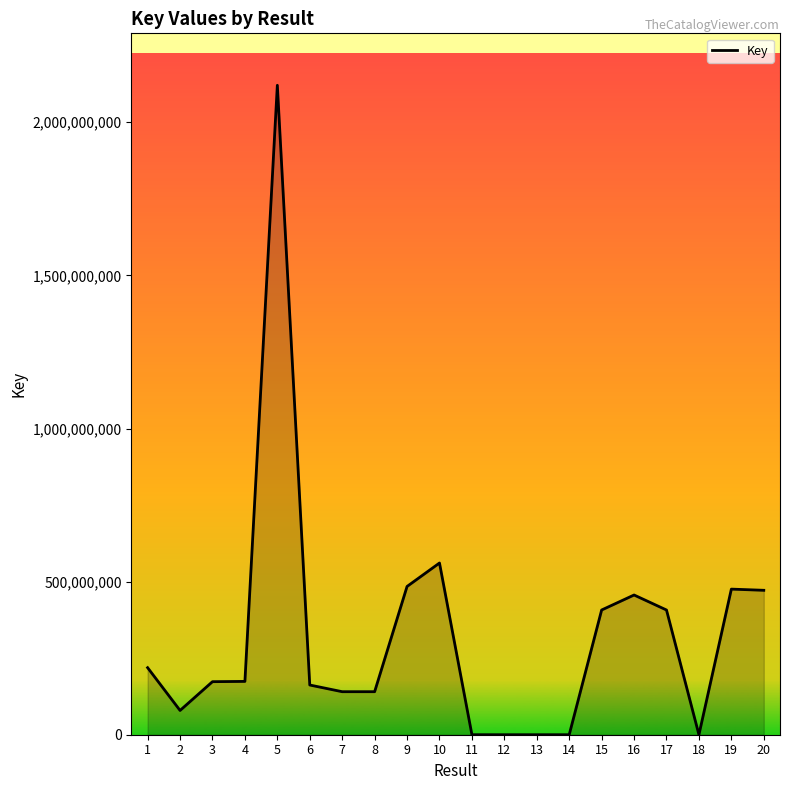

What is the difference between the maximum and minimum values?

2120800320